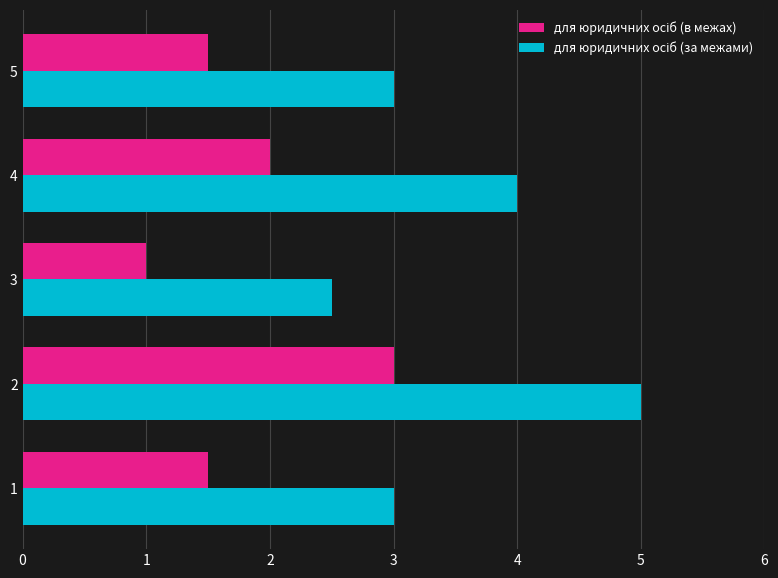

What is the greatest value displayed?

5.0